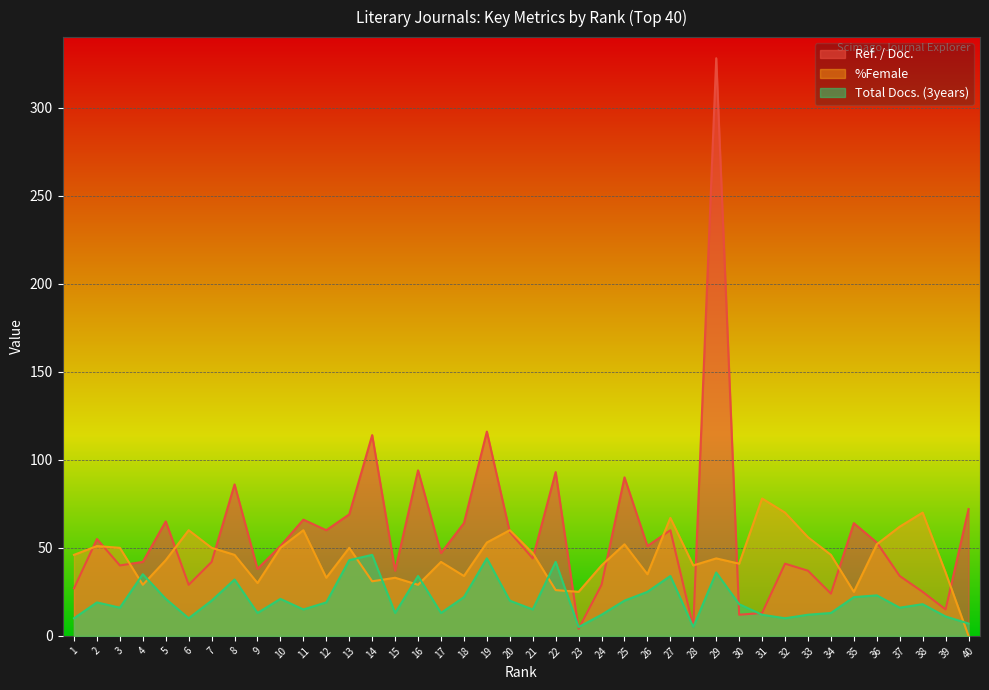

Between 24 and 37, which series saw the biggest shift?

%Female